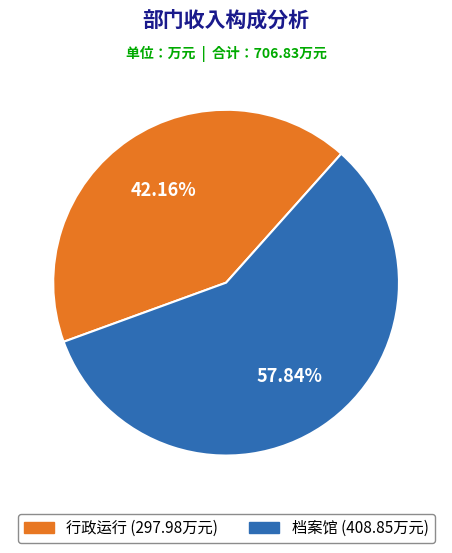

How many slices are in this pie chart?

2